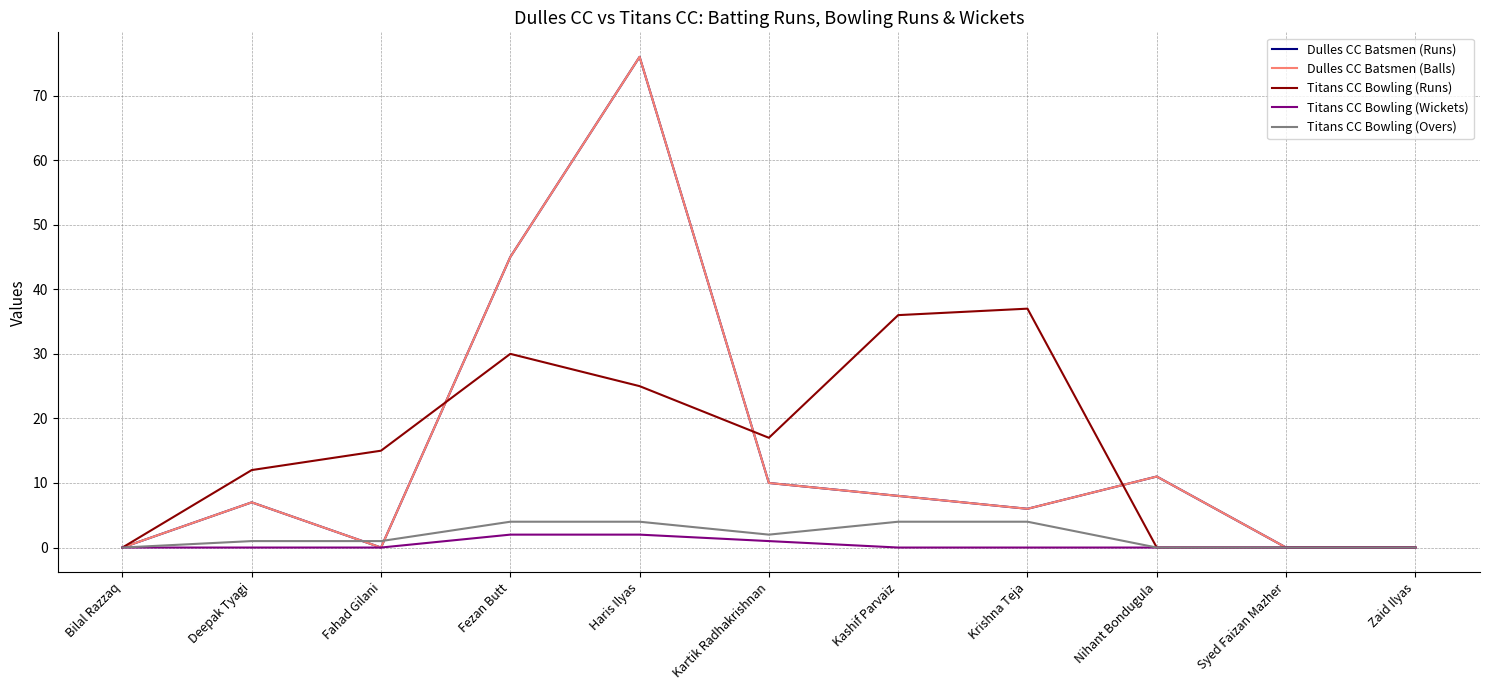

What is the label of the 7th point from the right?

Haris Ilyas